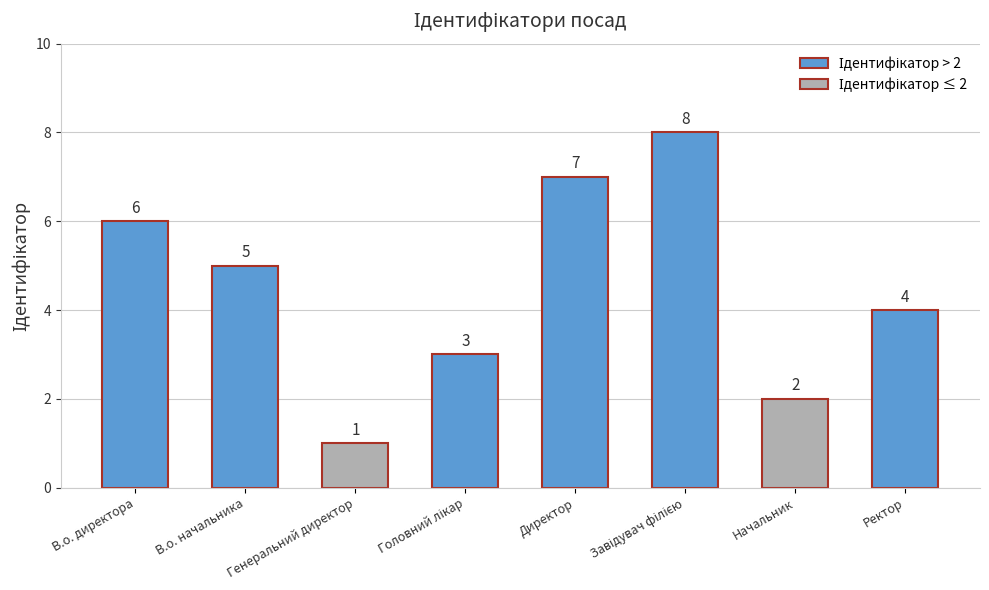

Reading right to left, extract all data points from this chart.

4	2	8	7	3	1	5	6